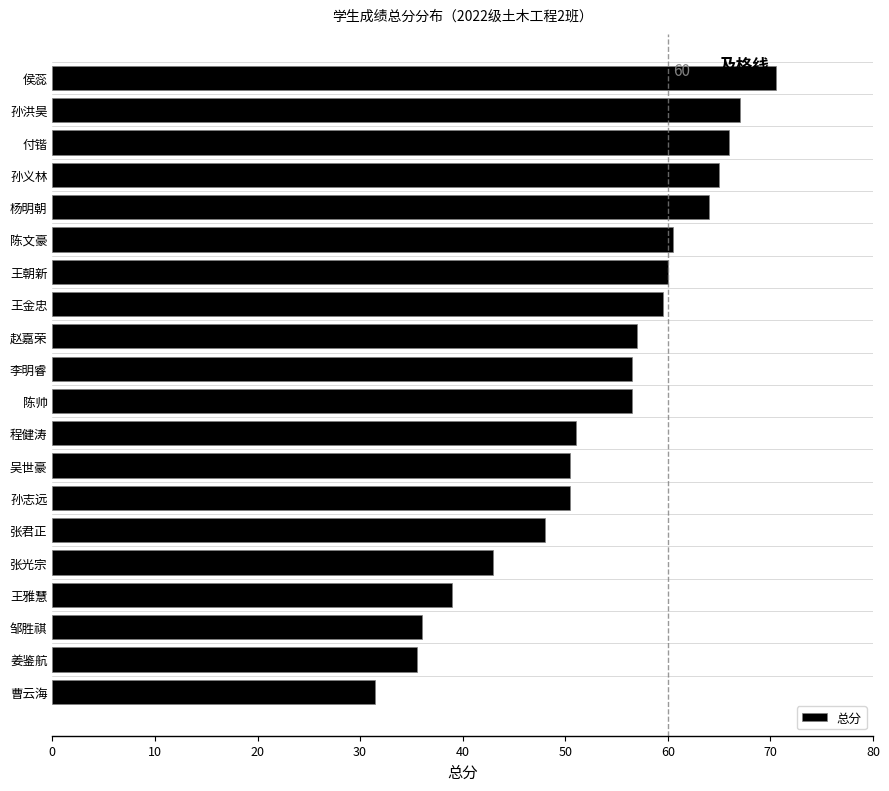

Reading top to bottom, extract all data points from this chart.

侯蕊=70.5	孙洪昊=67.0	付锴=66.0	孙义林=65.0	杨明朝=64.0	陈文豪=60.5	王朝新=60.0	王金忠=59.5	赵嘉荣=57.0	李明睿=56.5	陈帅=56.5	程健涛=51.0	吴世豪=50.5	孙志远=50.5	张君正=48.0	张光宗=43.0	王雅慧=39.0	邹胜祺=36.0	姜鉴航=35.5	曹云海=31.5